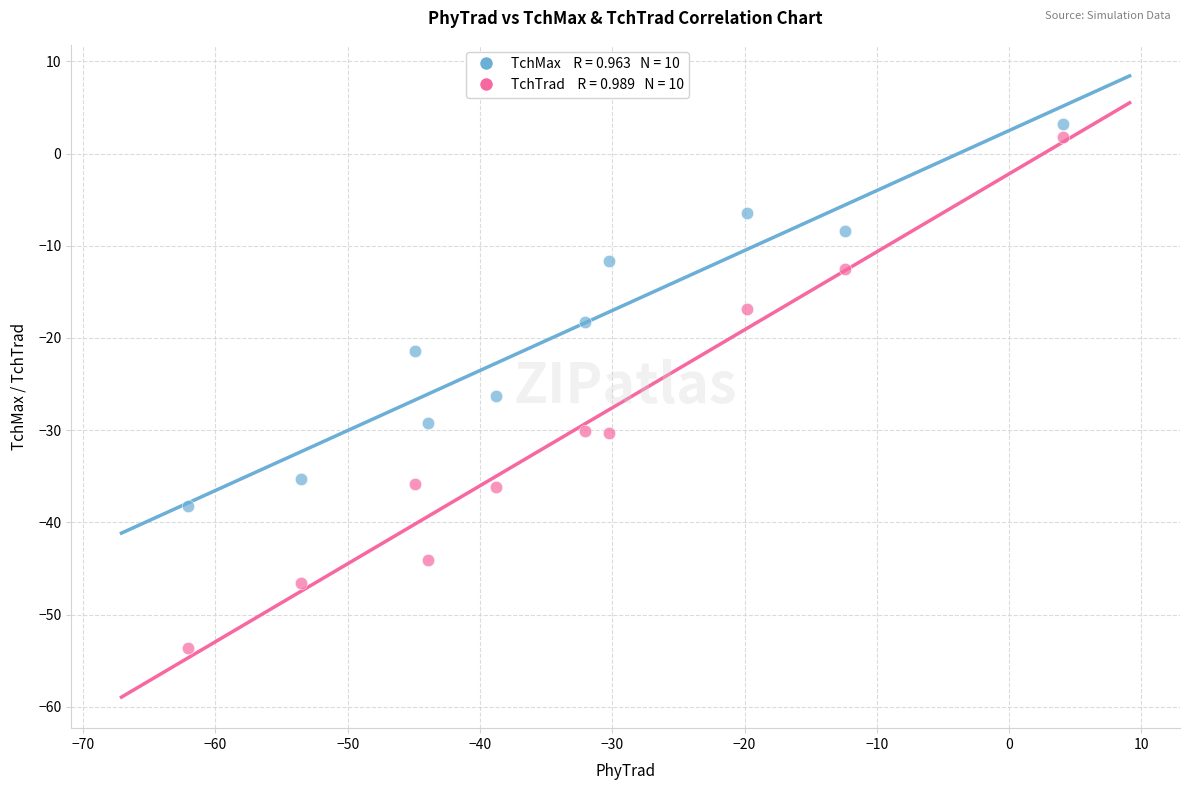

Across all data points, what is the range of Y values (max minus min)?

56.8